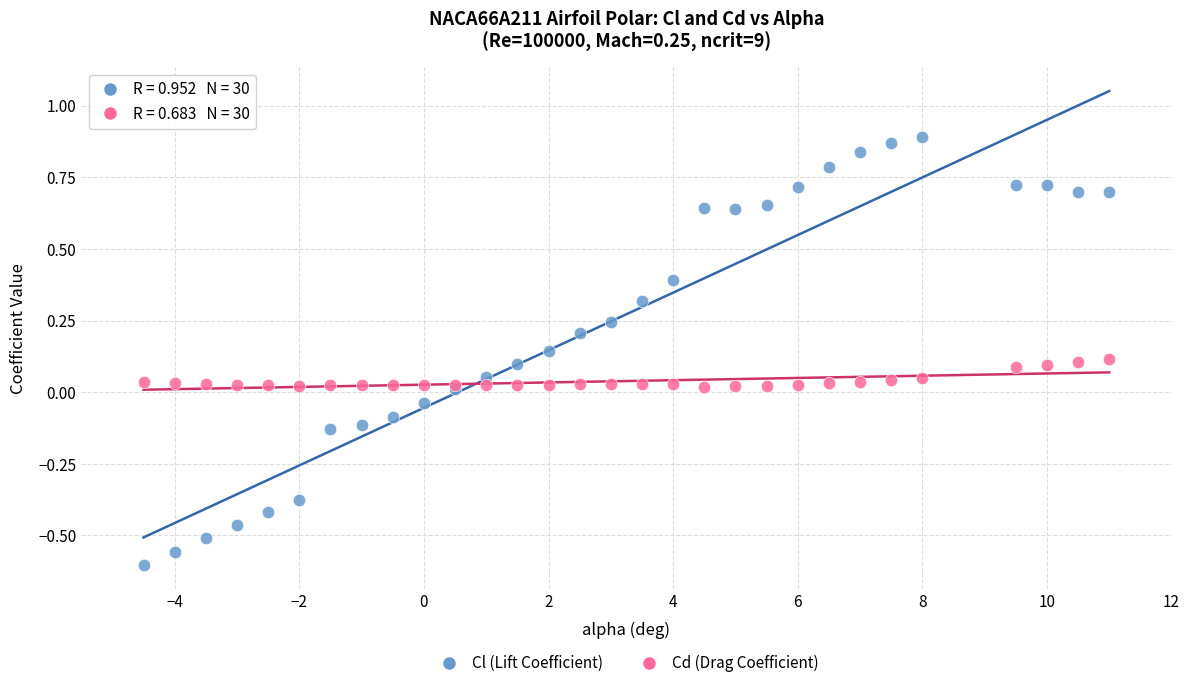

Which series reaches the minimum Y coordinate?

Cl (Lift Coefficient)